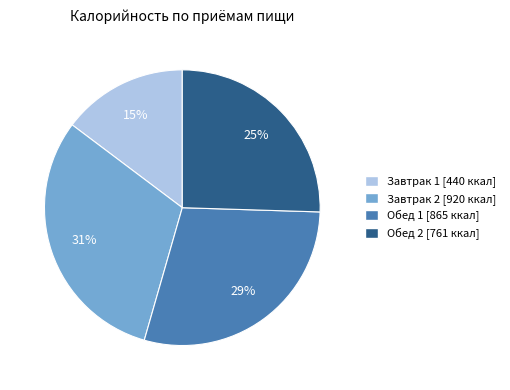

How many slices are in this pie chart?

4